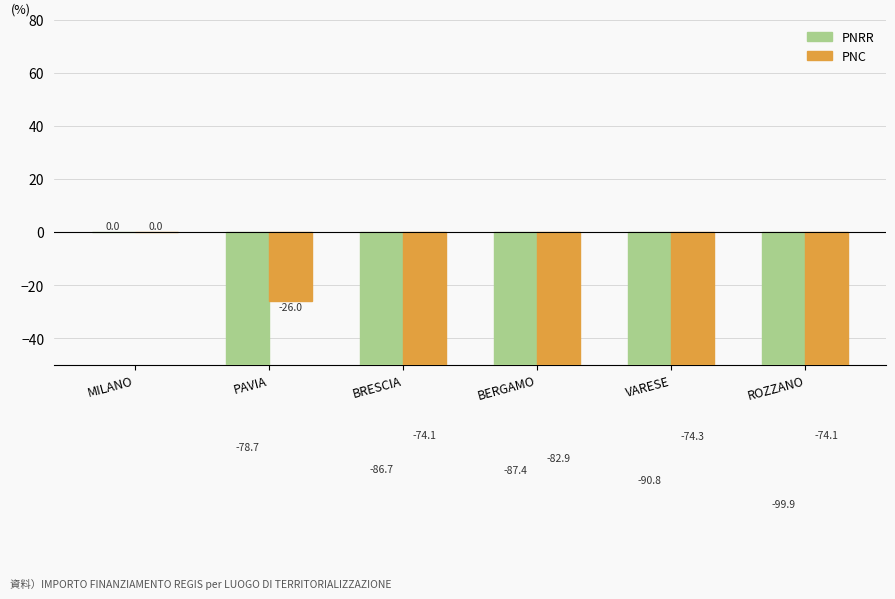

The value of PNRR at PAVIA is -78.7. True or false?

True